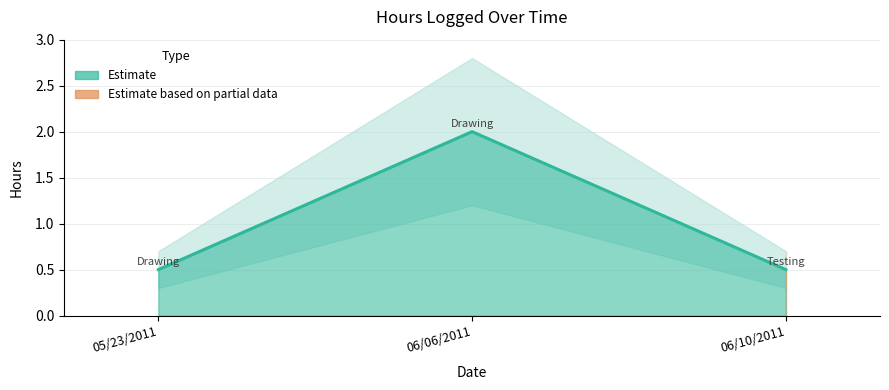

What position from the right is 06/10/2011?

1